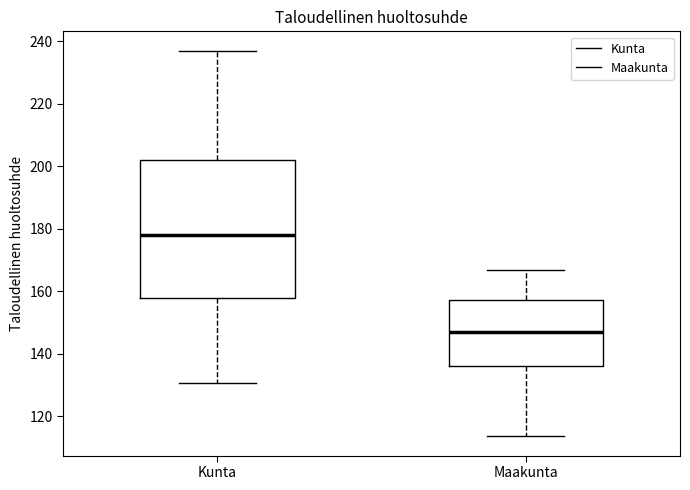

Which box is the tallest, from its lower edge to its upper edge?

Kunta